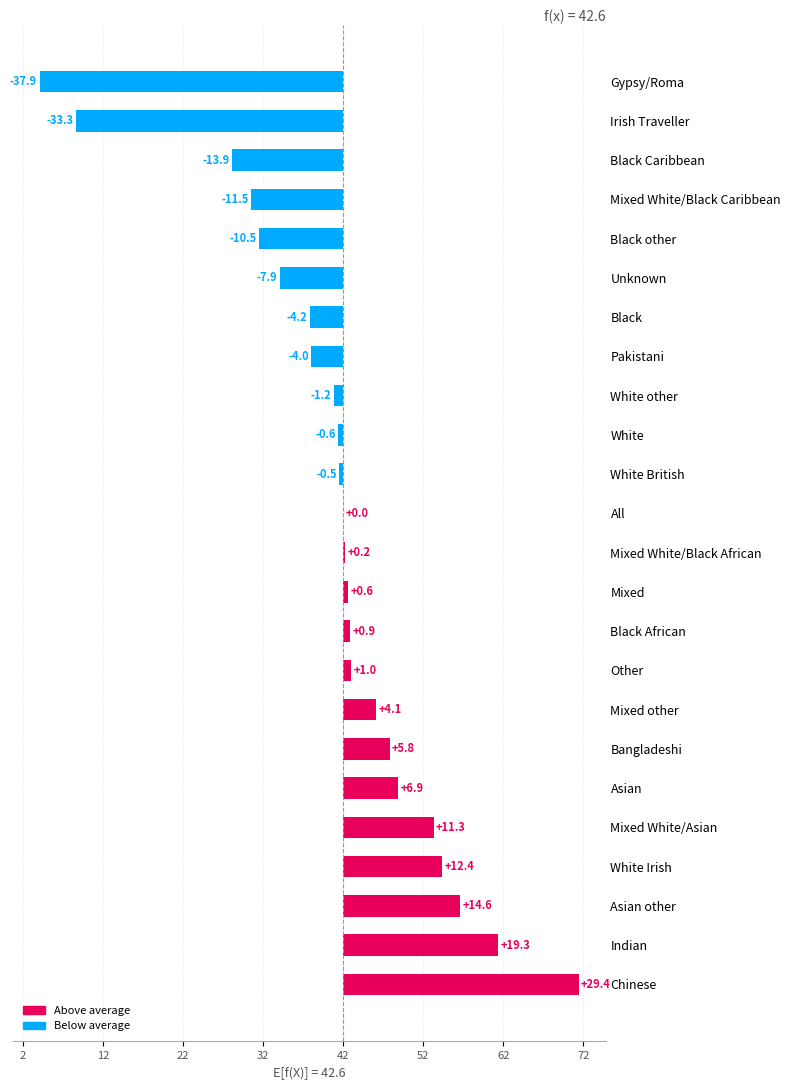

Are the bars horizontal?

Yes